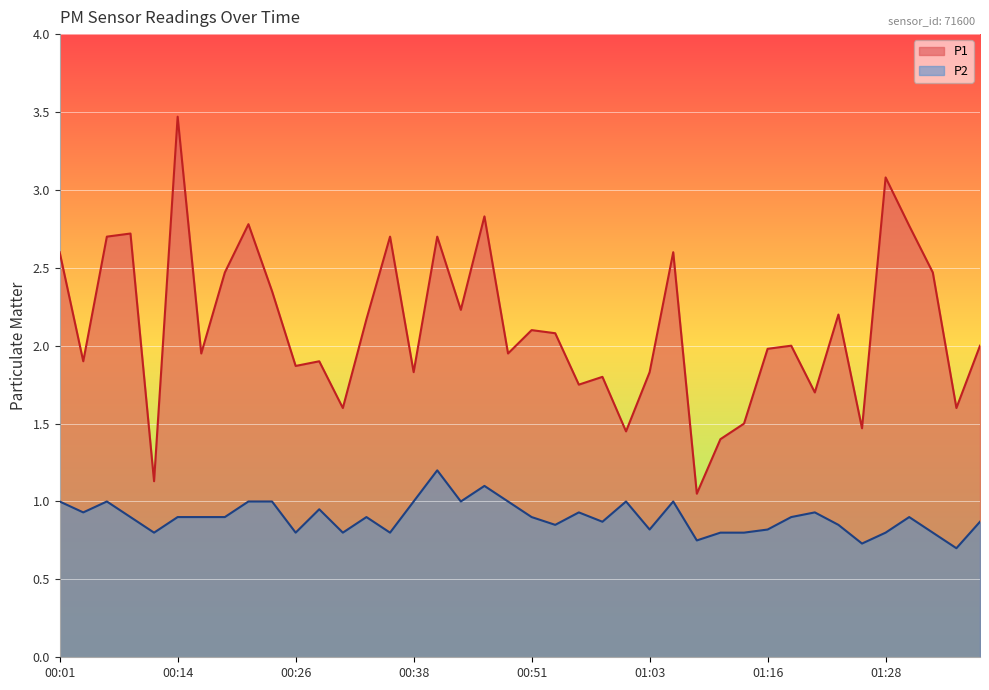

Reading right to left, list all the values displayed in this chart.

P1: 01:38=2.0	01:35=1.6	01:33=2.5	01:30=2.8	01:28=3.1	01:25=1.5	01:23=2.2	01:21=1.7	01:18=2.0	01:16=2.0	01:13=1.5	01:11=1.4	01:08=1.1	01:06=2.6	01:03=1.8	01:01=1.4	00:58=1.8	00:56=1.8	00:53=2.1	00:51=2.1	00:48=1.9	00:46=2.8	00:43=2.2	00:41=2.7	00:38=1.8	00:36=2.7	00:33=2.2	00:31=1.6	00:28=1.9	00:26=1.9	00:23=2.4	00:21=2.8	00:19=2.5	00:16=1.9	00:14=3.5	00:11=1.1	00:09=2.7	00:06=2.7	00:04=1.9	00:01=2.6
P2: 01:38=0.9	01:35=0.7	01:33=0.8	01:30=0.9	01:28=0.8	01:25=0.7	01:23=0.8	01:21=0.9	01:18=0.9	01:16=0.8	01:13=0.8	01:11=0.8	01:08=0.8	01:06=1.0	01:03=0.8	01:01=1.0	00:58=0.9	00:56=0.9	00:53=0.8	00:51=0.9	00:48=1.0	00:46=1.1	00:43=1.0	00:41=1.2	00:38=1.0	00:36=0.8	00:33=0.9	00:31=0.8	00:28=0.9	00:26=0.8	00:23=1.0	00:21=1.0	00:19=0.9	00:16=0.9	00:14=0.9	00:11=0.8	00:09=0.9	00:06=1.0	00:04=0.9	00:01=1.0